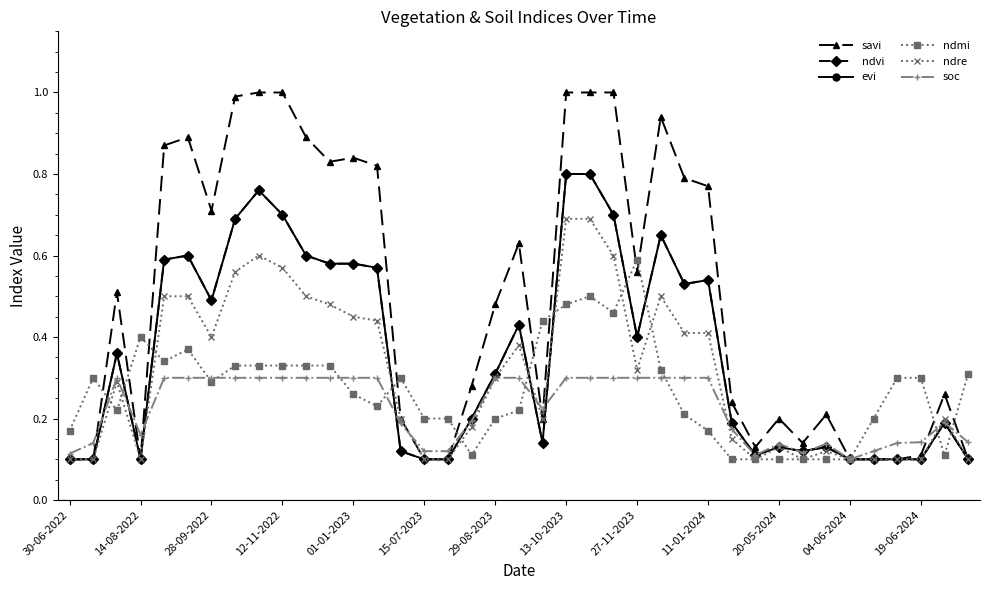

Does the chart have visible grid lines?

No